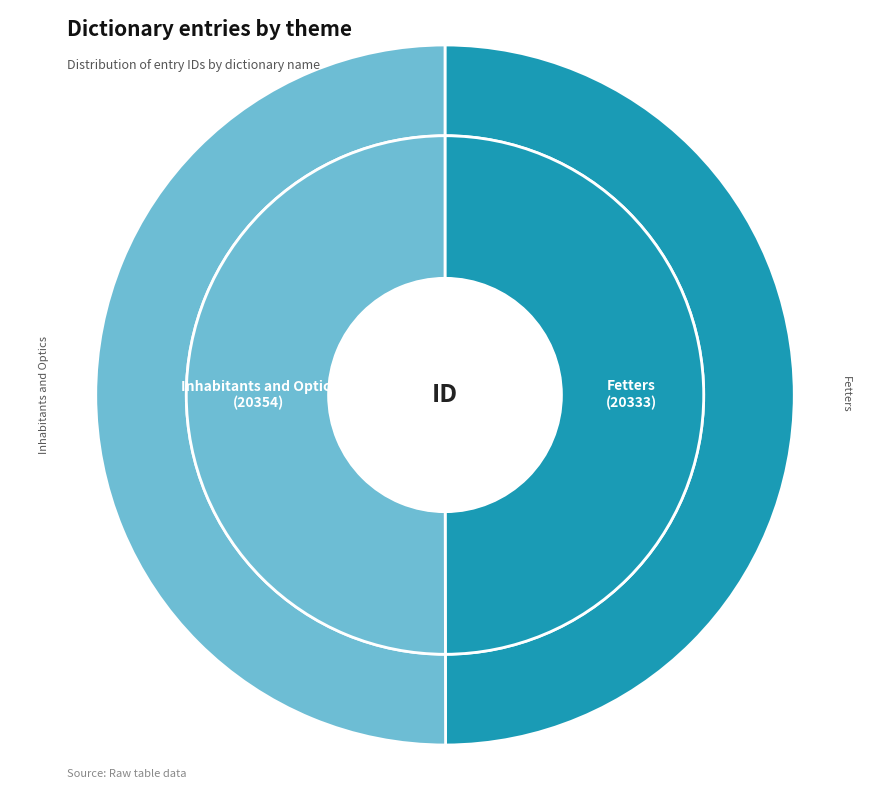

Which has a higher value, Inhabitants and Optics or Fetters?

Inhabitants and Optics